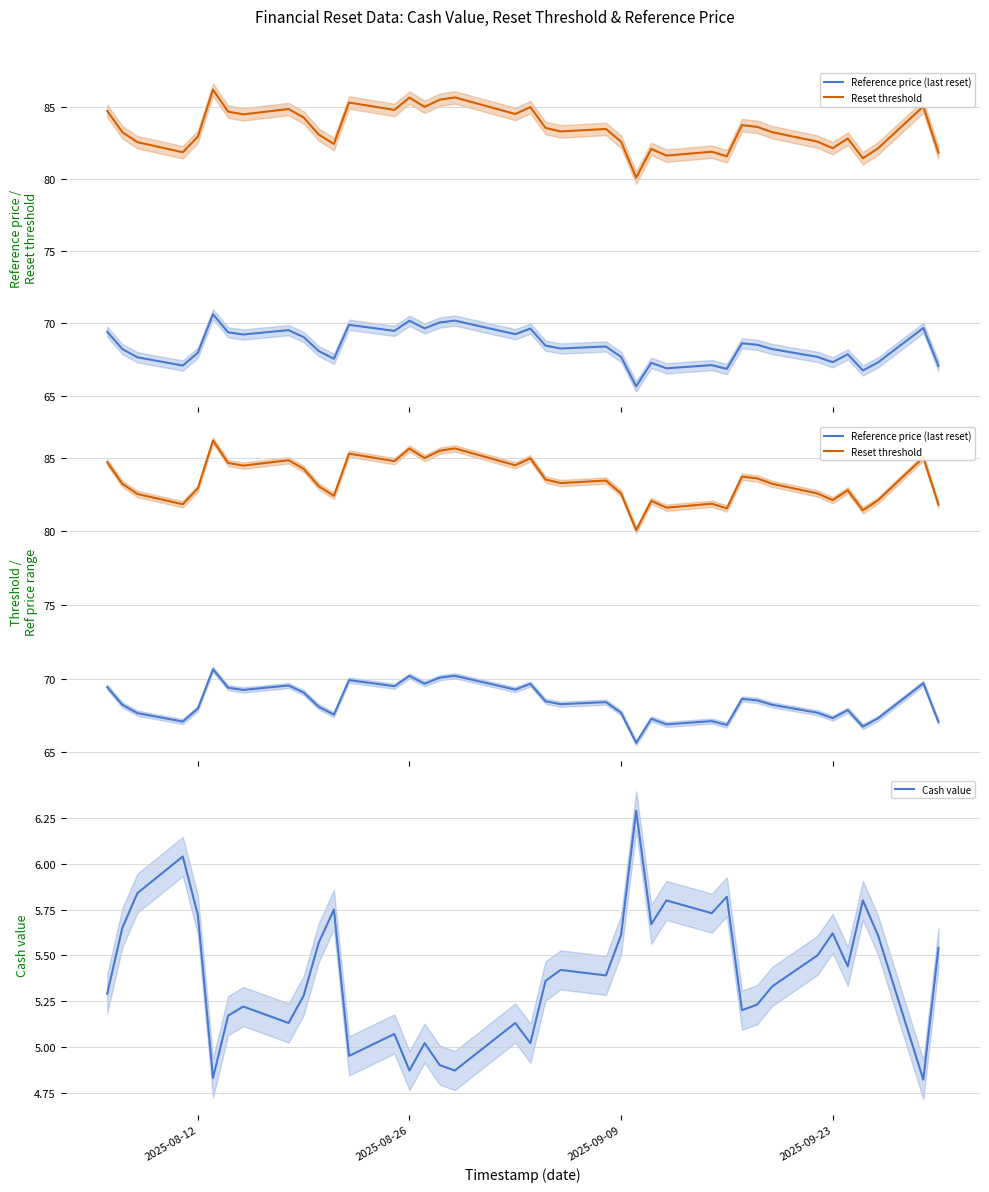

List the series in order of their overall mean, lowest first.

Cash value, Reference price (last reset), Reset threshold